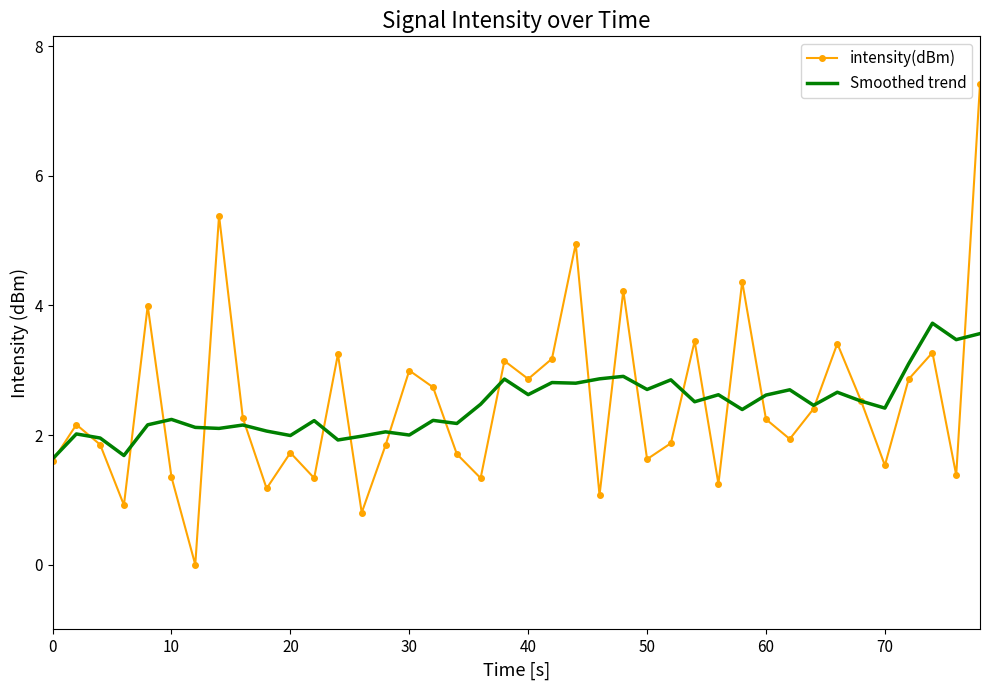

What is the minimum value for Smoothed trend?

1.6